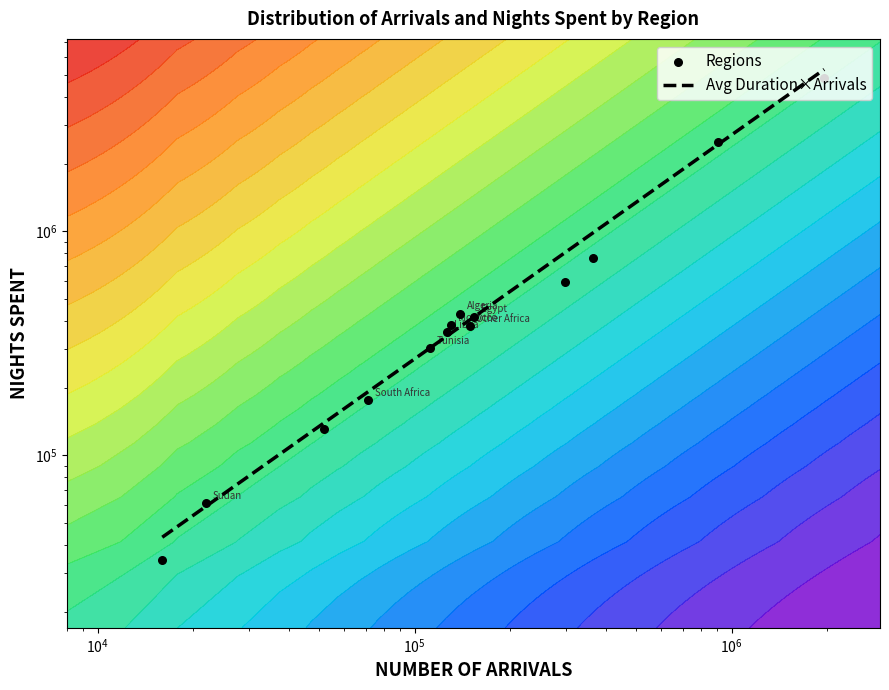

Between Total South Asia and Morocco, which is larger?

Total South Asia